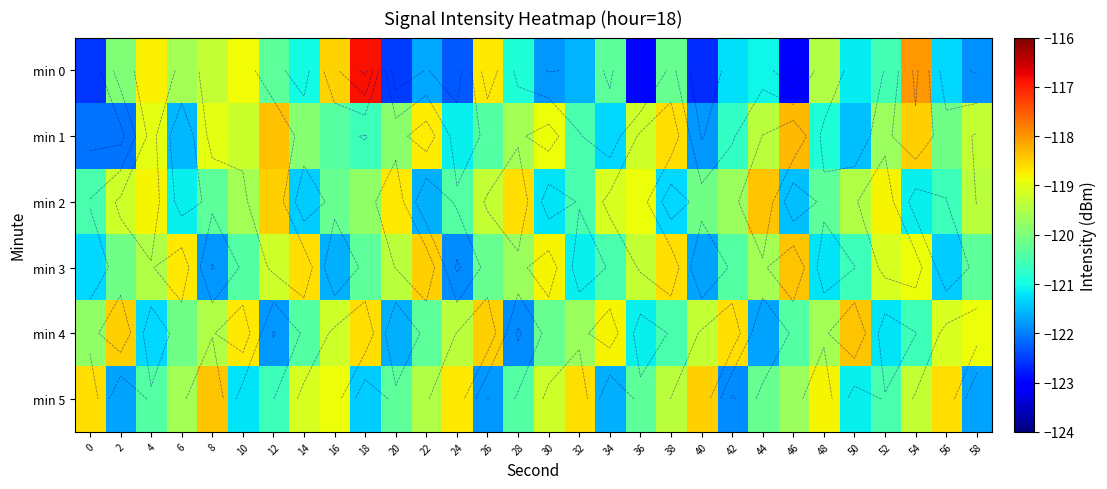

What is the sum of the min 0 values at 44 and 16?

-239.6